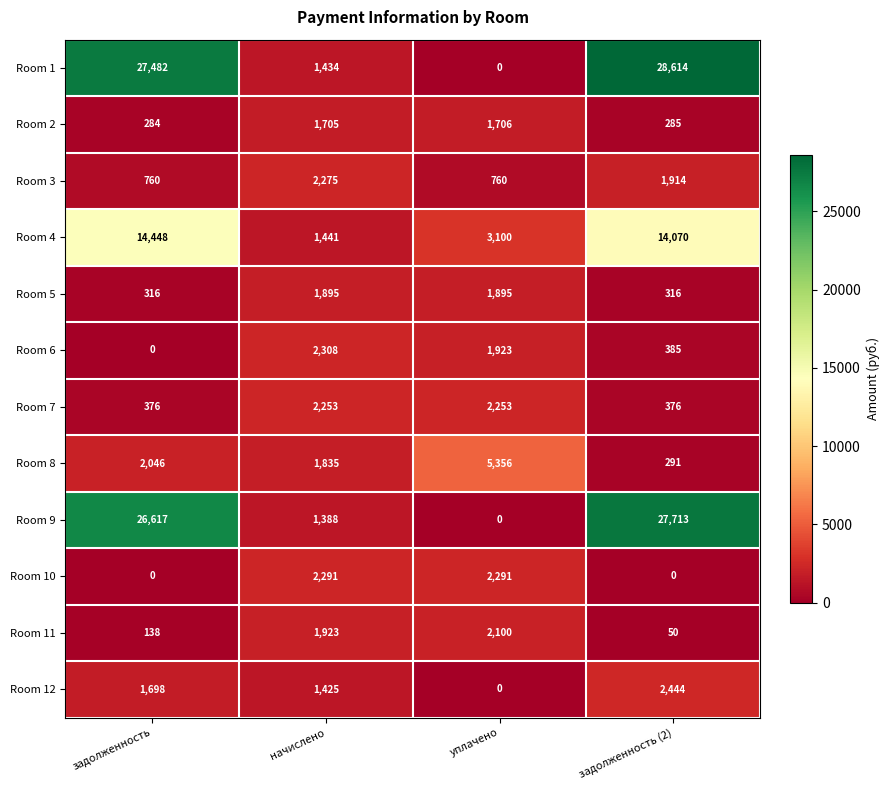

At which category is the sum across all series the highest?

задолженность (2)